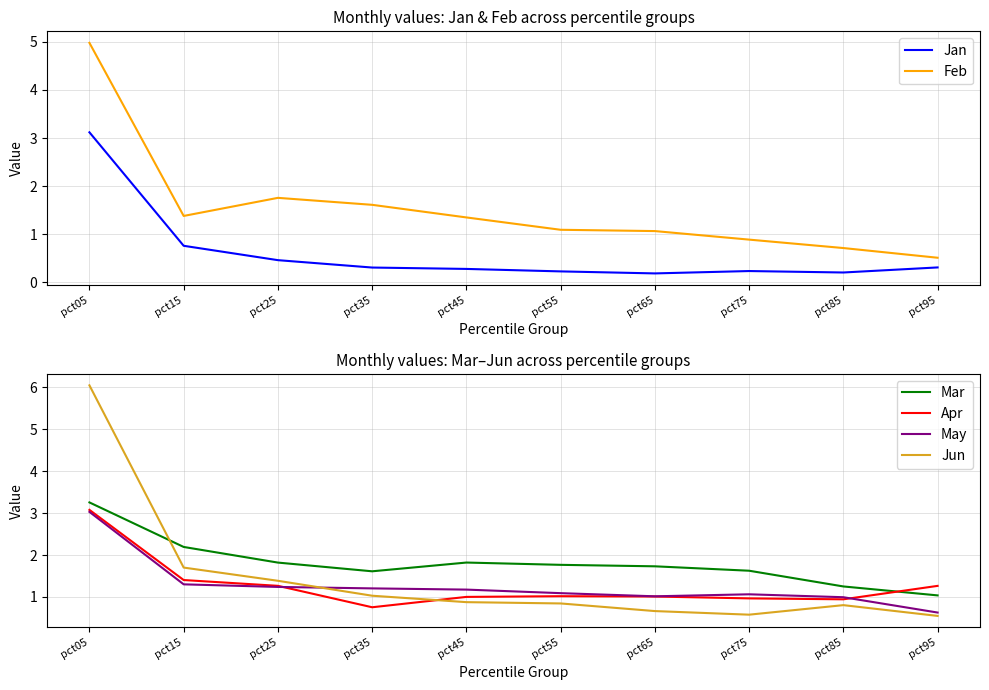

At how many categories does at least one series exceed 3?

1